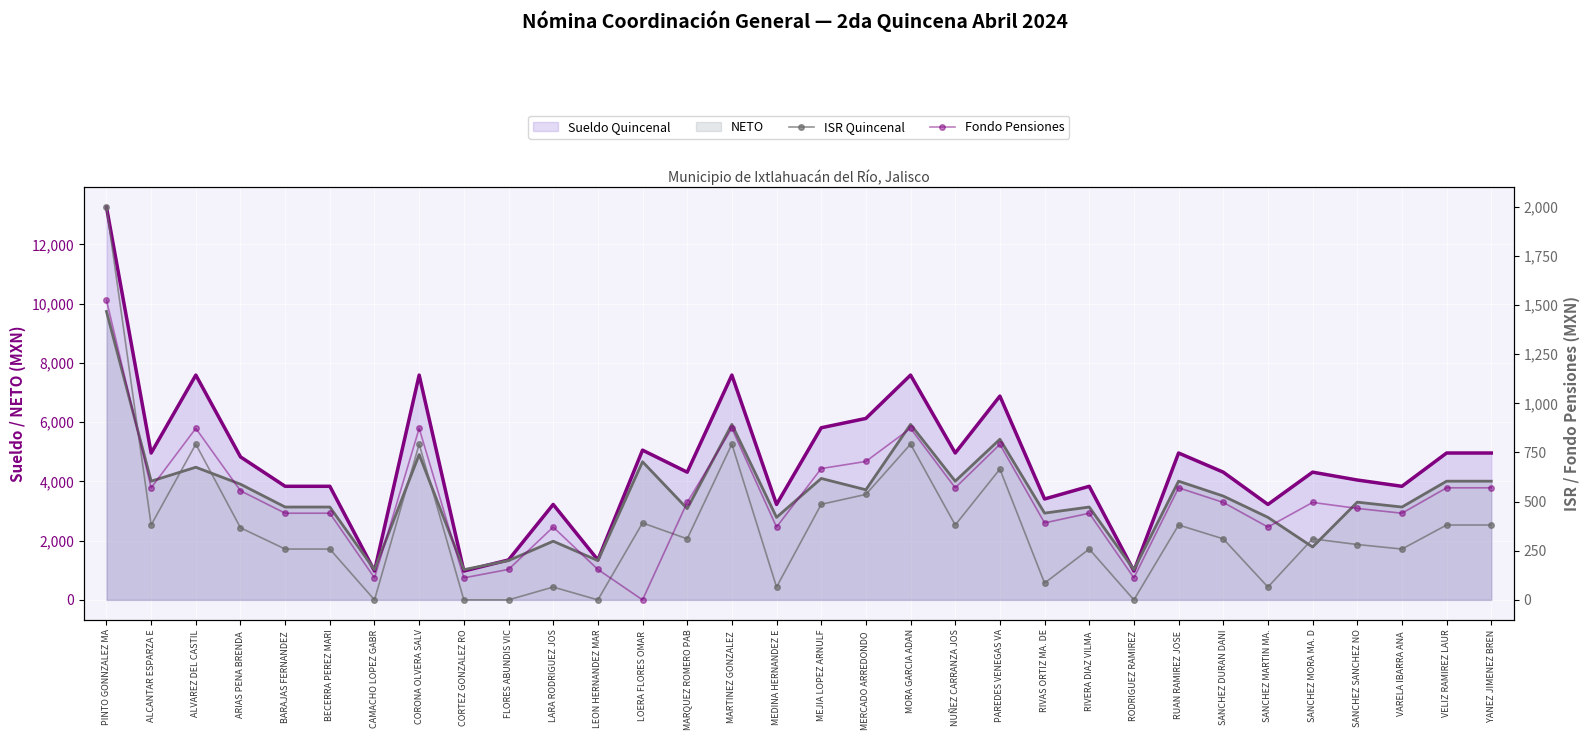

In Fondo Pensiones, how many points are higher than both neighbors (excluding endpoints)?

9